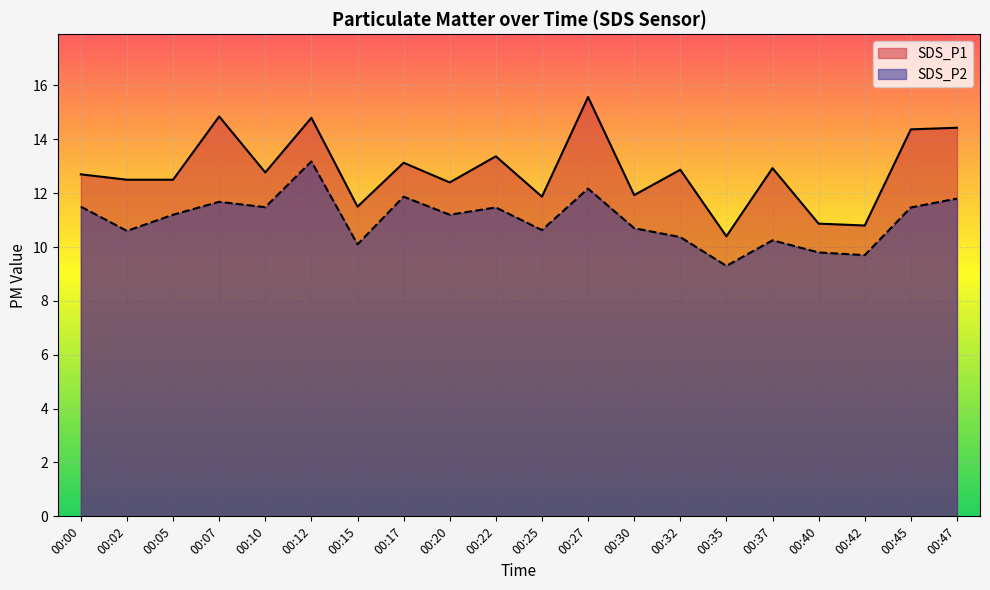

Is it true that SDS_P1 equals 19.6 at 00:05?

False